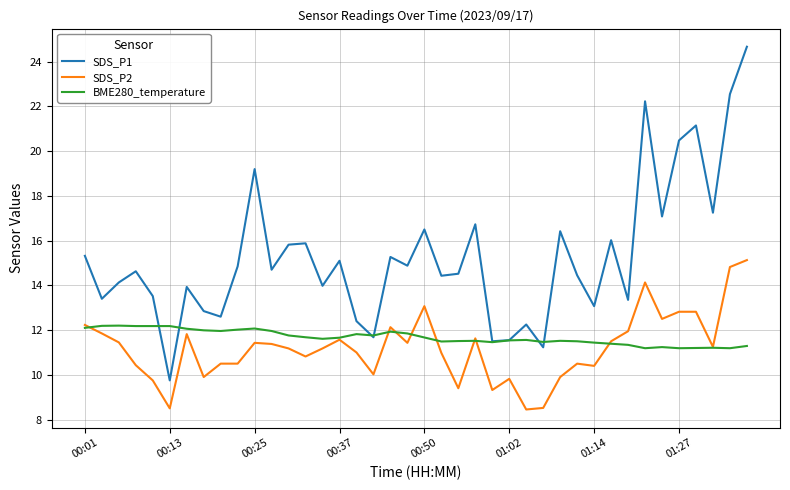

Which series has the largest total across all categories?

SDS_P1